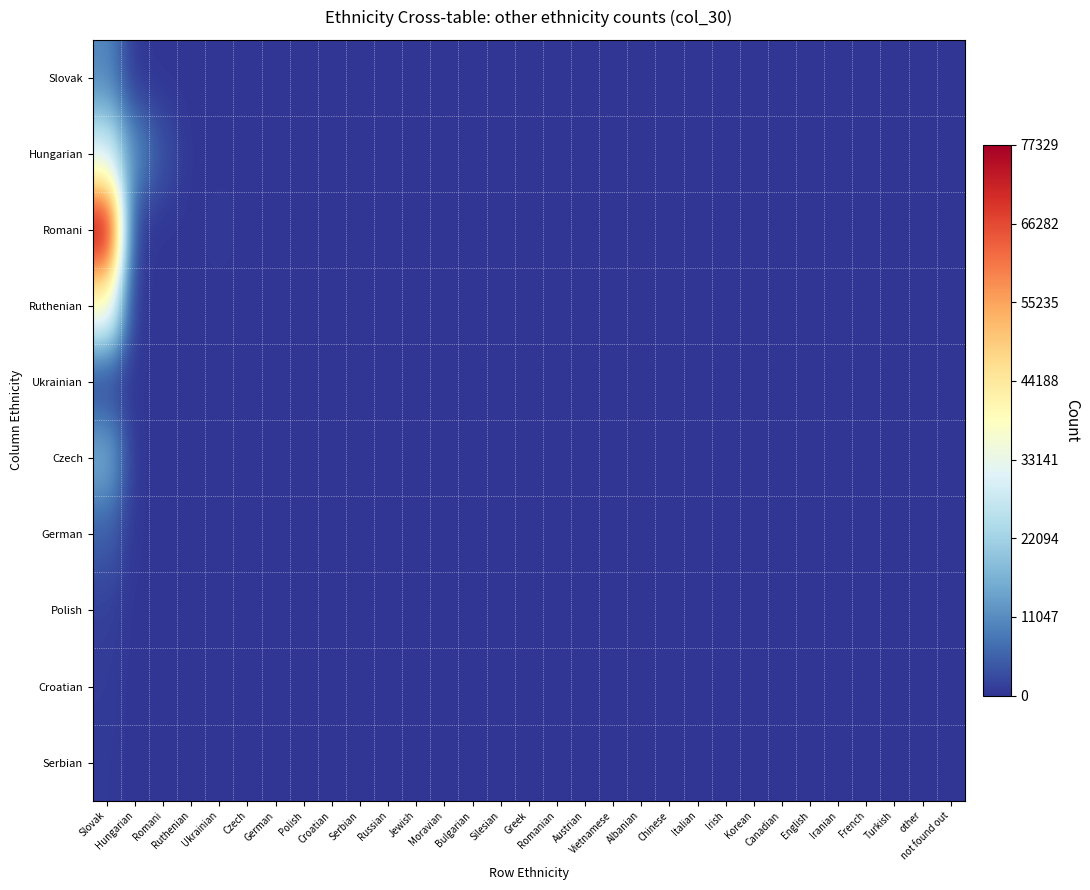

Which has a higher value, Korean or Ukrainian?

Ukrainian